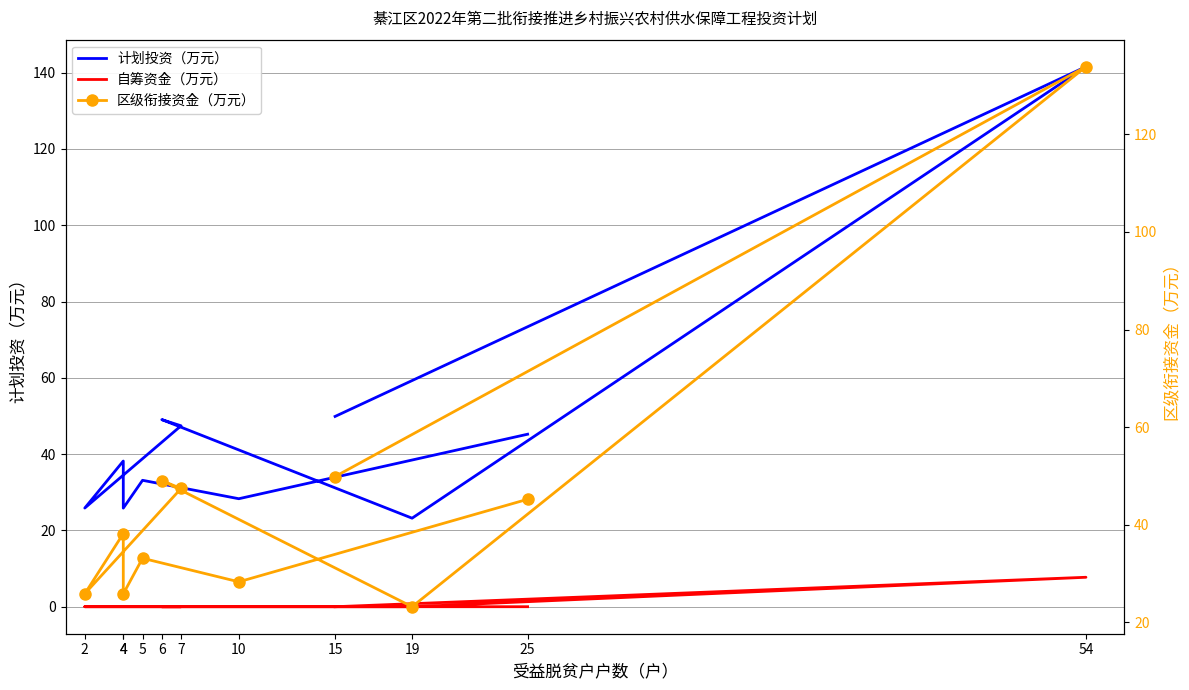

True or false: 计划投资（万元） and 区级衔接资金（万元） intersect in this chart.

False